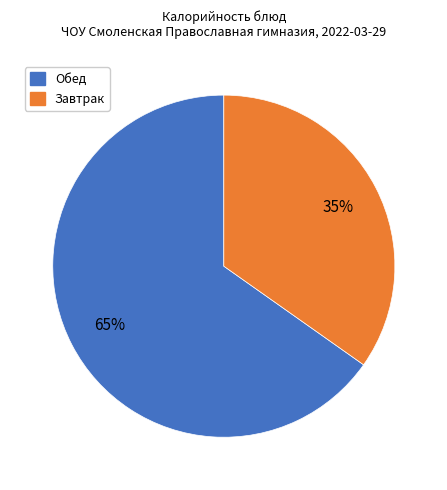

How many segments does this pie chart have?

2